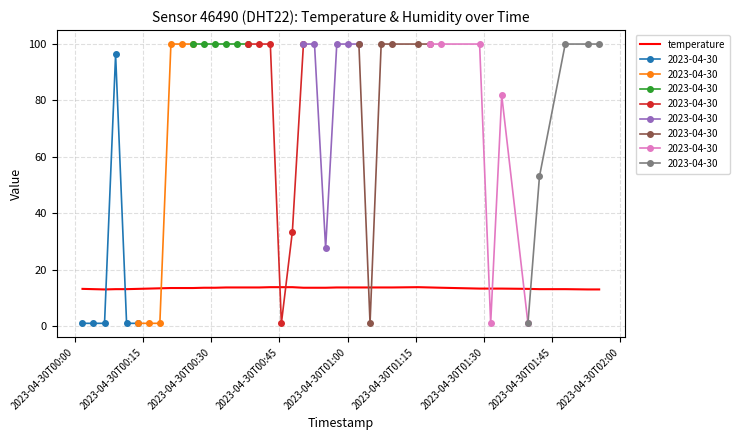

What is the maximum value for temperature?

13.8